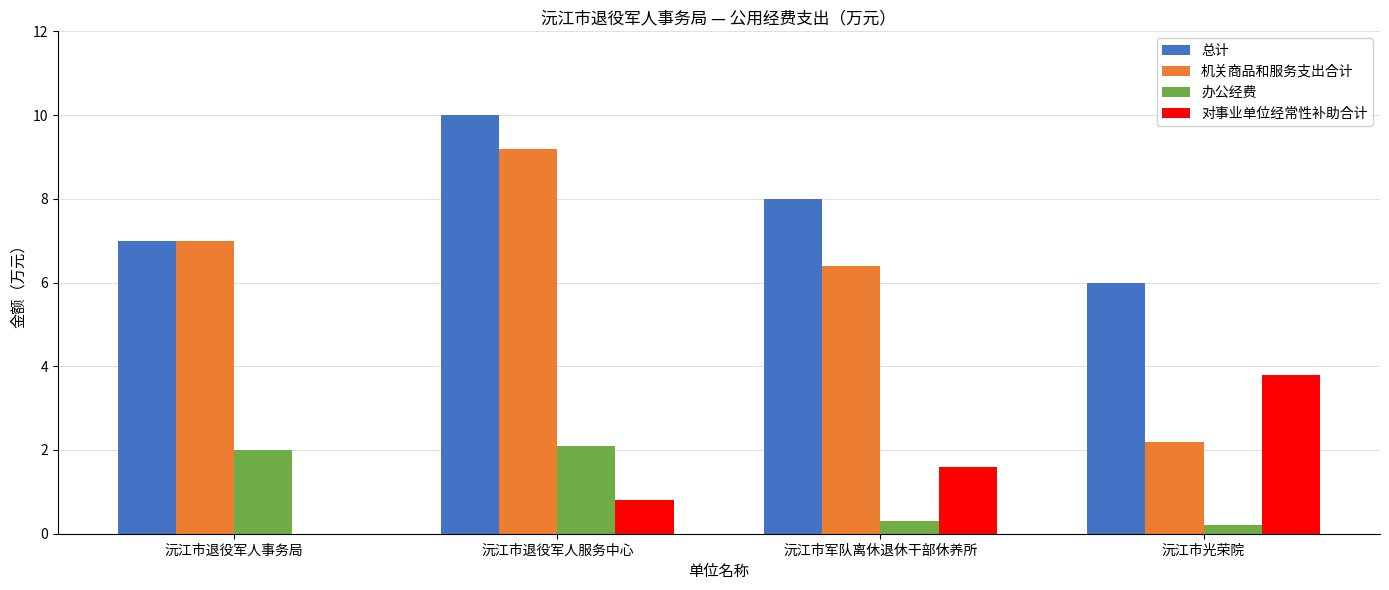

Which series has the largest total across all categories?

总计